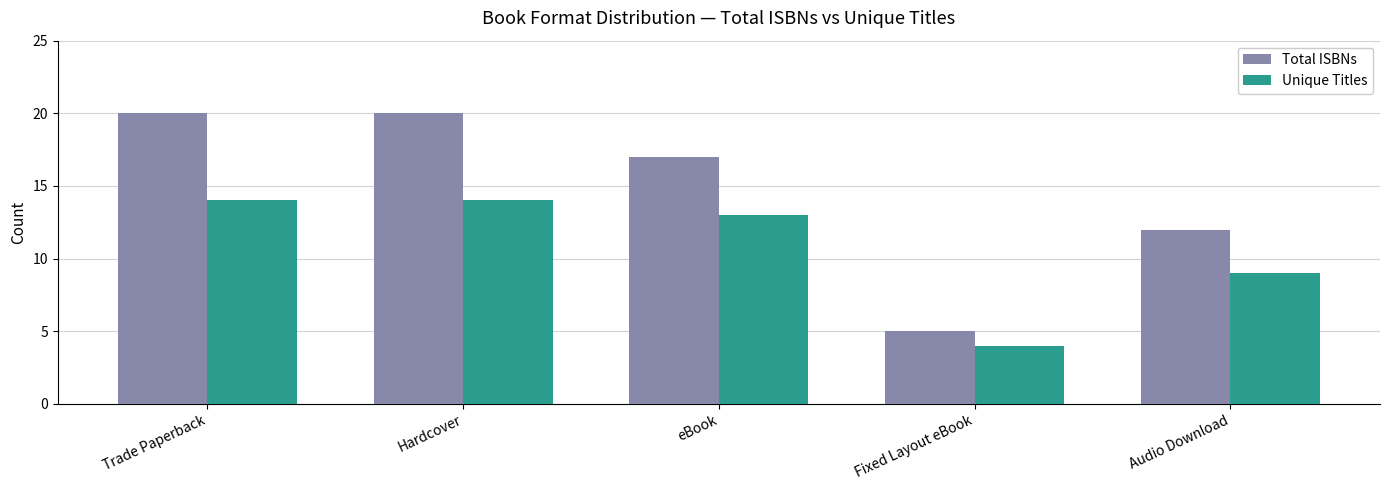

What is the greatest value displayed?

20